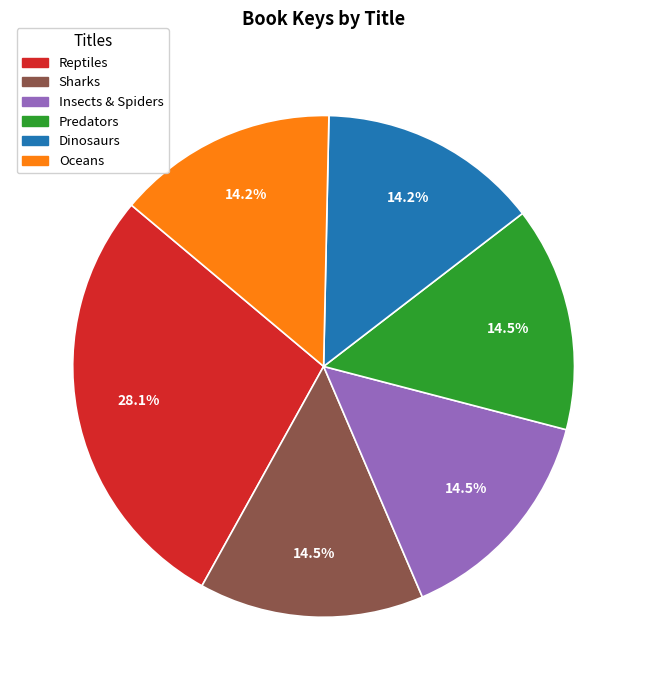

What percentage is the Reptiles slice, to the nearest percent?

28%